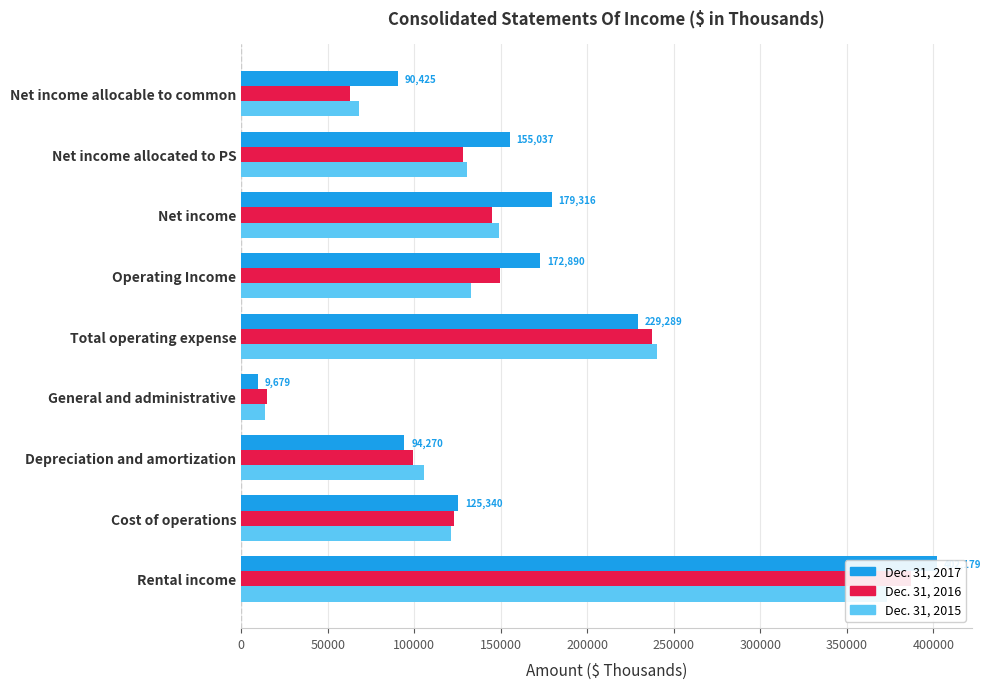

What is the sum of all Dec. 31, 2017 values?

1458425